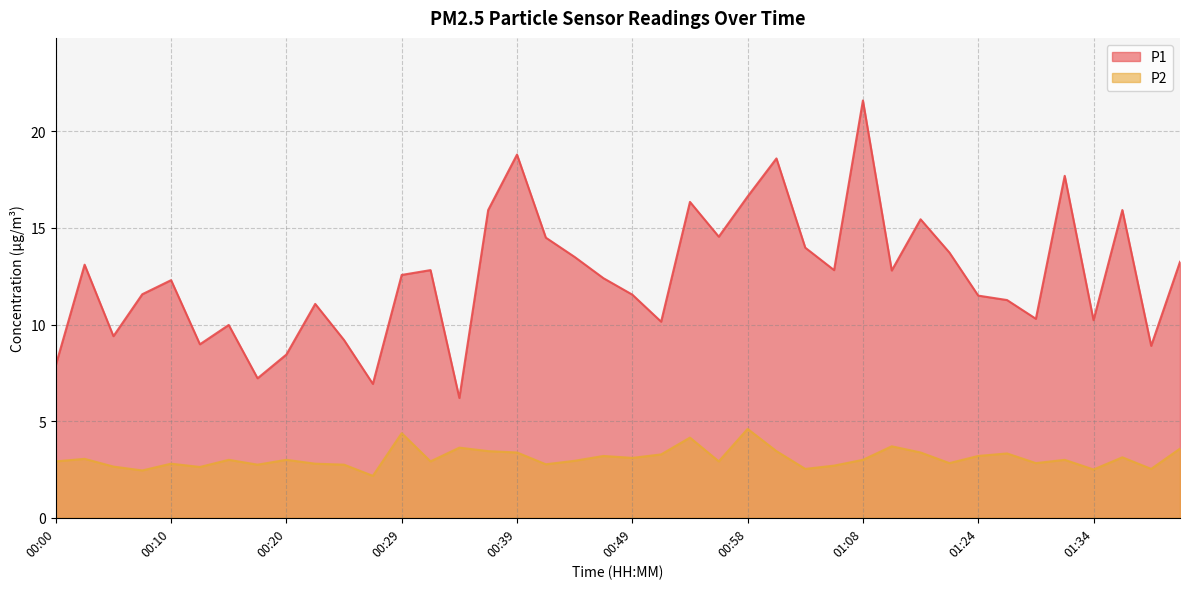

What is the difference between the maximum and minimum values in the P1 series?

15.4